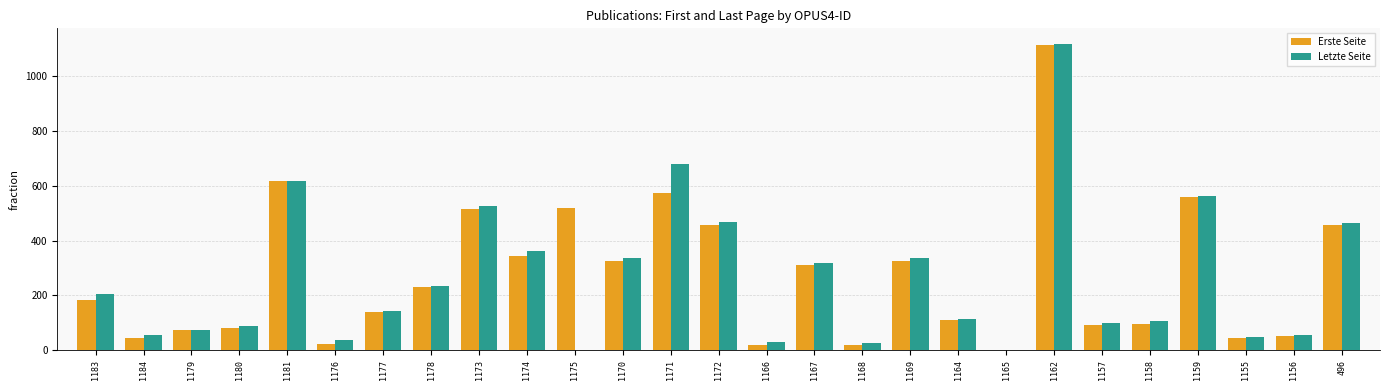

At which category is the sum across all series the highest?

1162